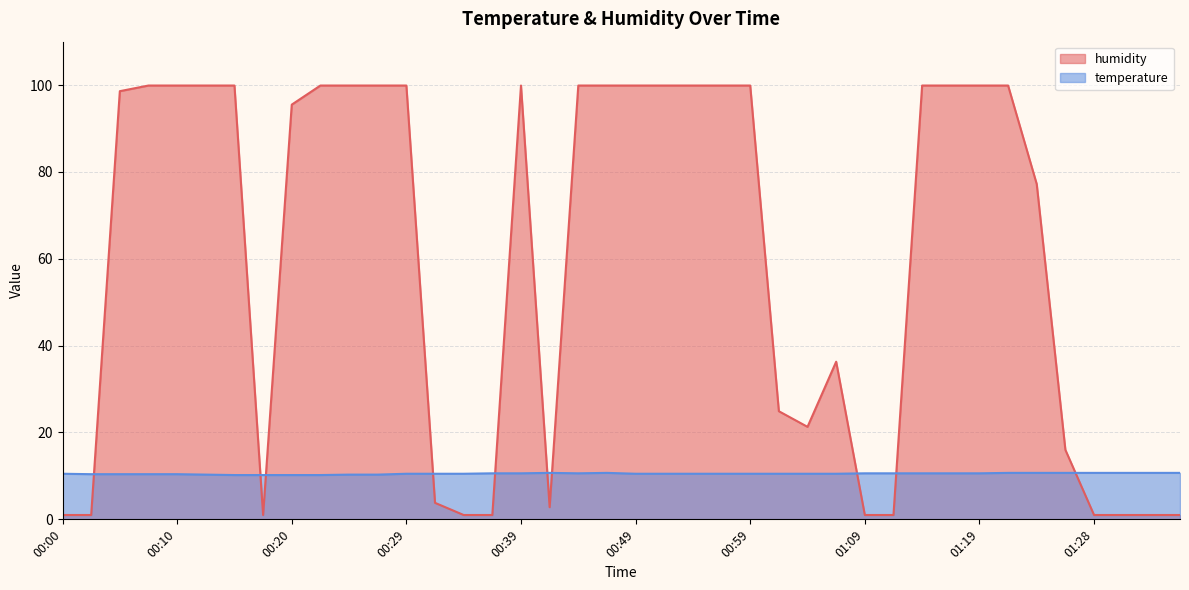

Reading right to left, extract all data points from this chart.

temperature: 10.7	10.7	10.7	10.7	10.7	10.7	10.7	10.6	10.6	10.6	10.6	10.6	10.5	10.5	10.5	10.5	10.5	10.5	10.5	10.5	10.7	10.6	10.7	10.6	10.6	10.5	10.5	10.5	10.3	10.3	10.2	10.2	10.2	10.2	10.3	10.4	10.4	10.4	10.4	10.5
humidity: 1.0	1.0	1.0	1.0	16.0	77.2	99.9	99.9	99.9	99.9	1.0	1.0	36.3	21.3	24.9	99.9	99.9	99.9	99.9	99.9	99.9	99.9	2.8	99.9	1.0	1.0	3.8	99.9	99.9	99.9	99.9	95.5	1.0	99.9	99.9	99.9	99.9	98.6	1.0	1.0